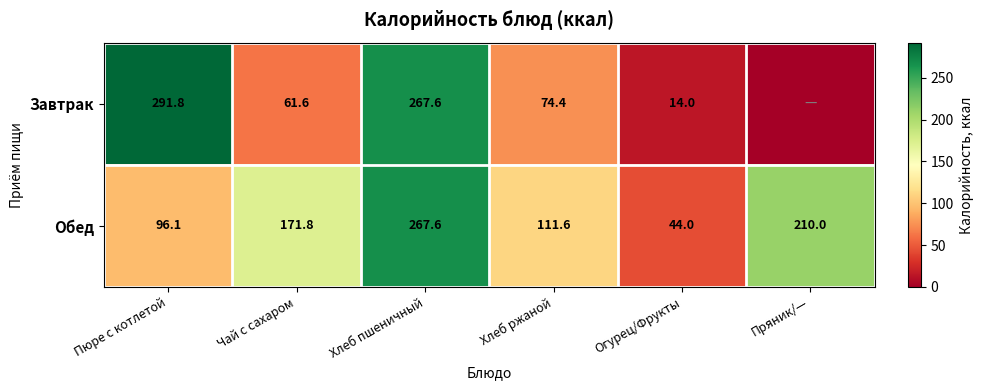

How many series are shown in this chart?

2